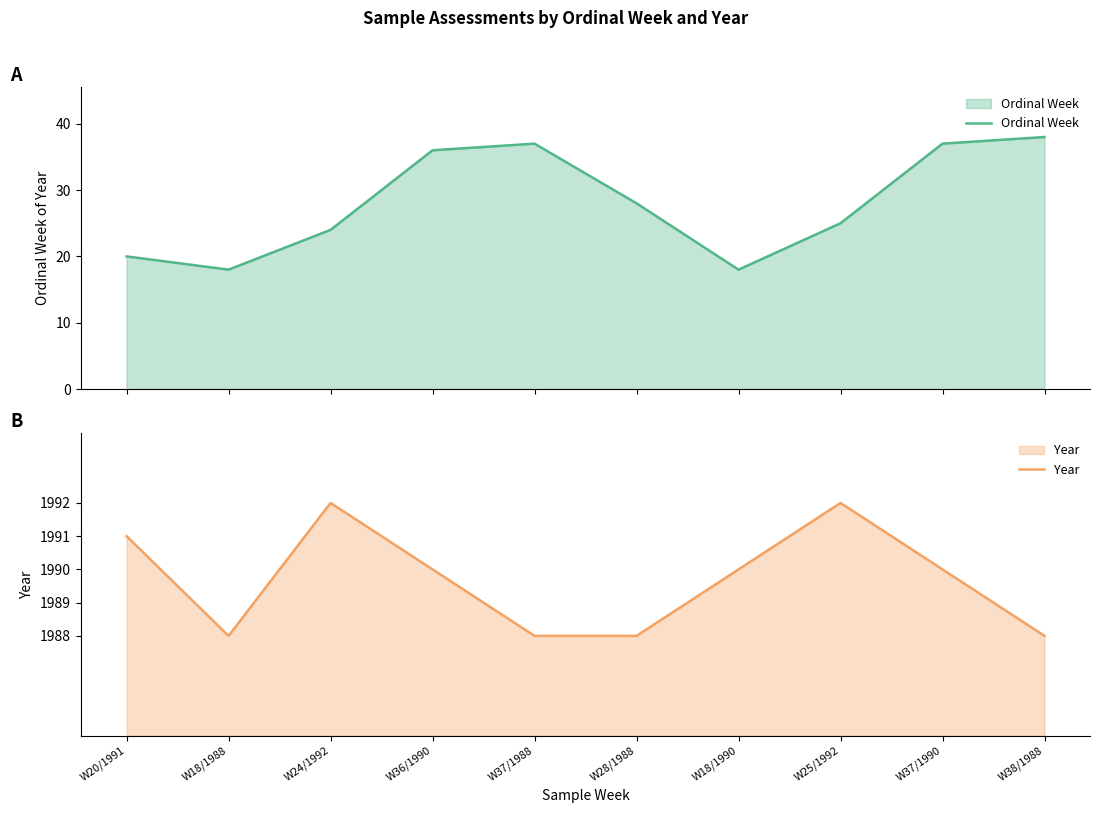

True or false: Year has a value of 5 at W37/1988.

False